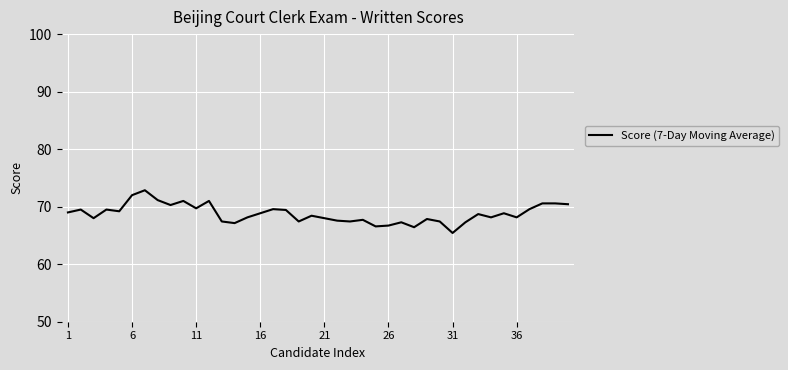

What is the minimum value shown in the chart?

65.4